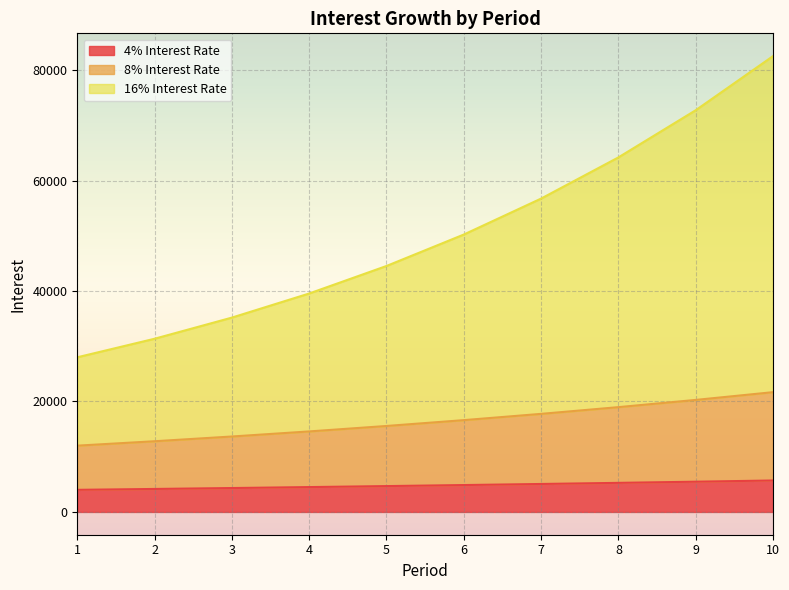

What is the average value of the 16% Interest Rate series?

50506.0